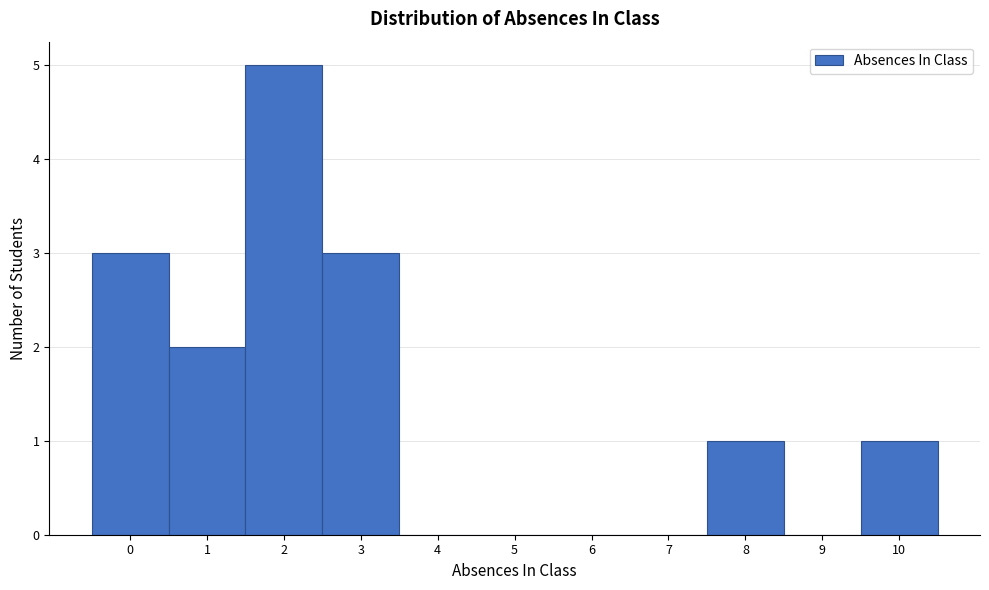

Reading left to right, transcribe all the data shown in this chart.

0=3	1=2	2=5	3=3	4=0	5=0	6=0	7=0	8=1	9=0	10=1